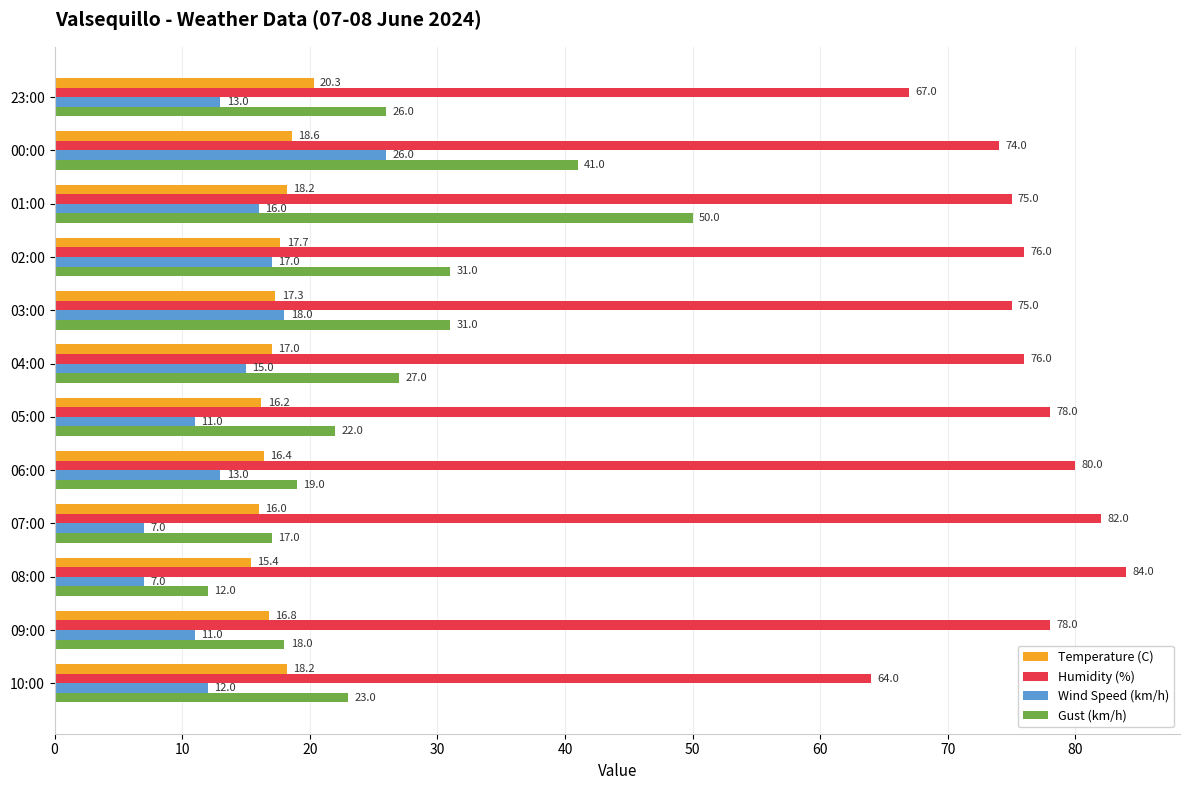

Rank the series by their maximum value, from lowest to highest.

Temperature (C), Wind Speed (km/h), Gust (km/h), Humidity (%)